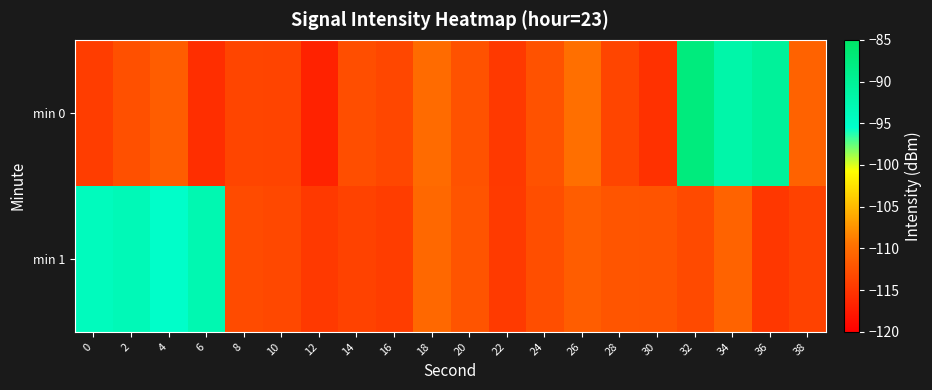

How many series are shown in this chart?

2